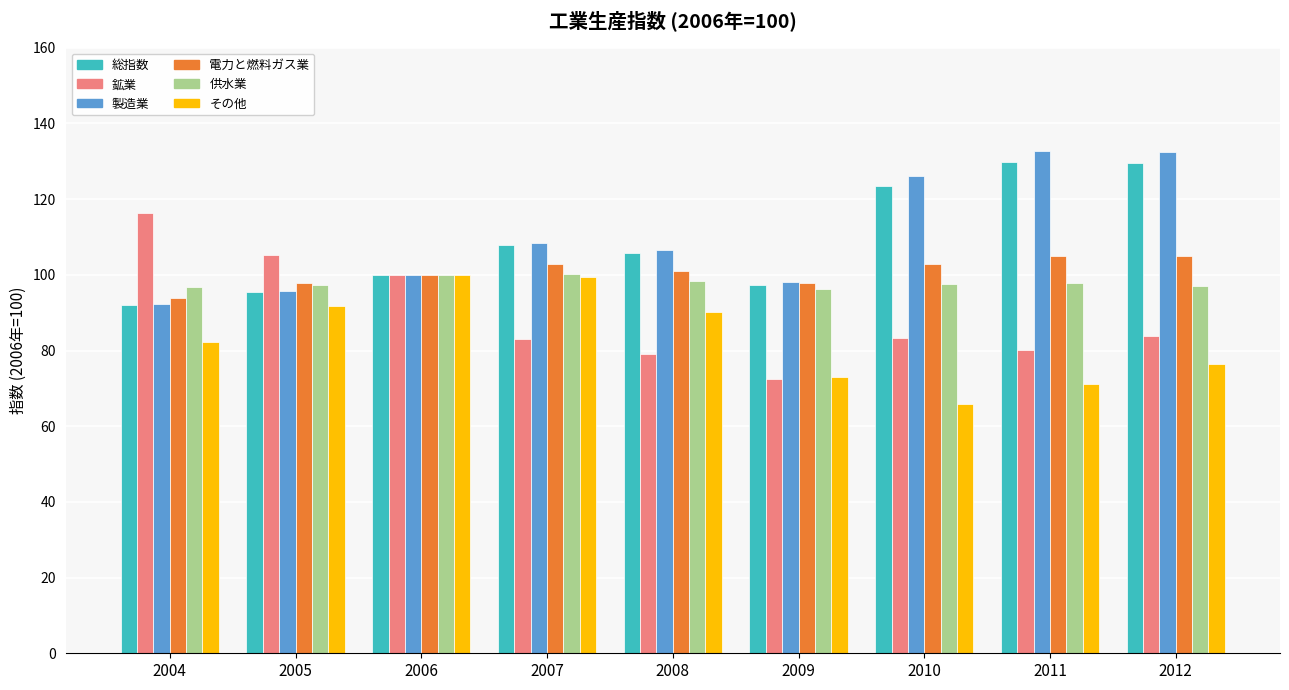

Which series changed the most between 2006 and 2011?

製造業